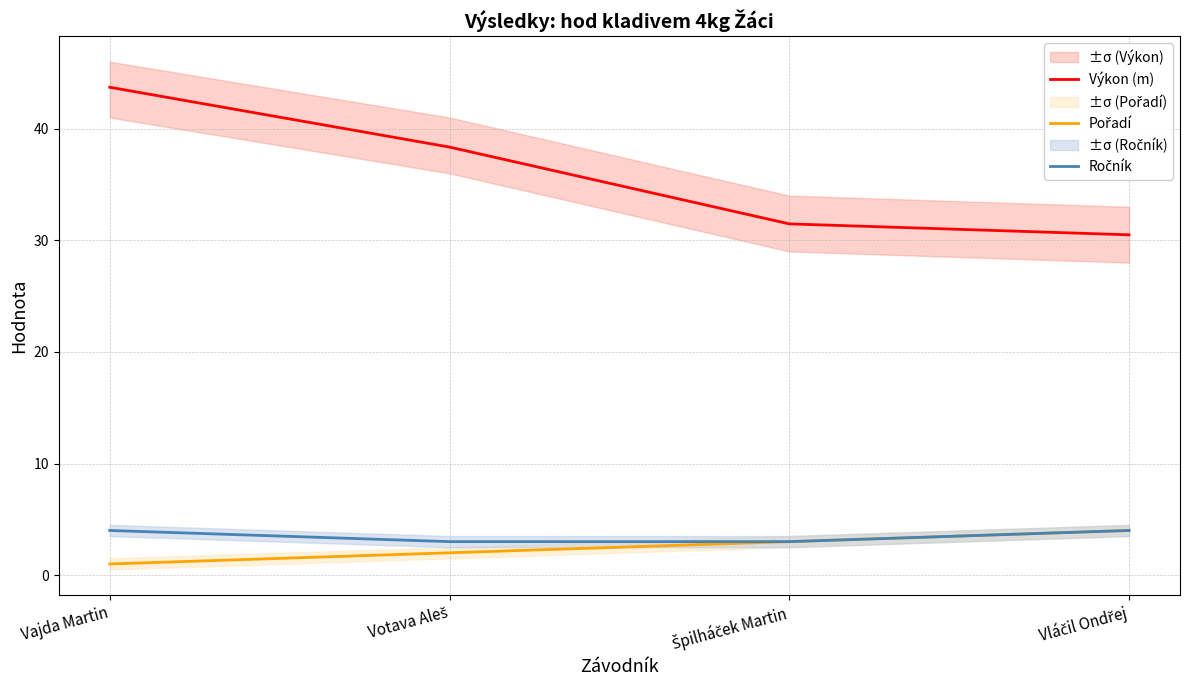

Reading left to right, what are all the values shown in this chart?

Výkon (m): 43.7	38.4	31.5	30.5
Pořadí: 1.0	2.0	3.0	4.0
Ročník: 4.0	3.0	3.0	4.0